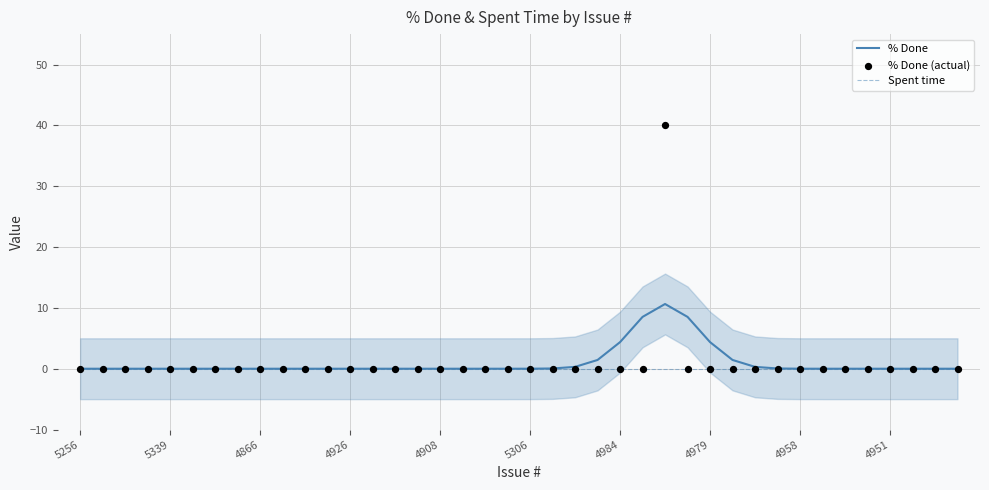

Which series has the largest Y range (max minus min)?

% Done (actual)